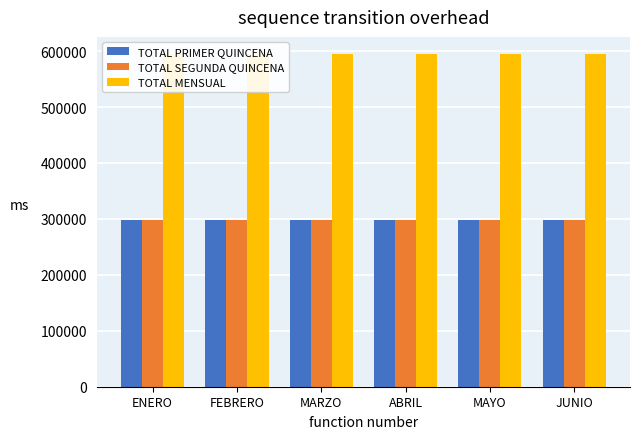

Which series changed the most between ENERO and FEBRERO?

TOTAL PRIMER QUINCENA